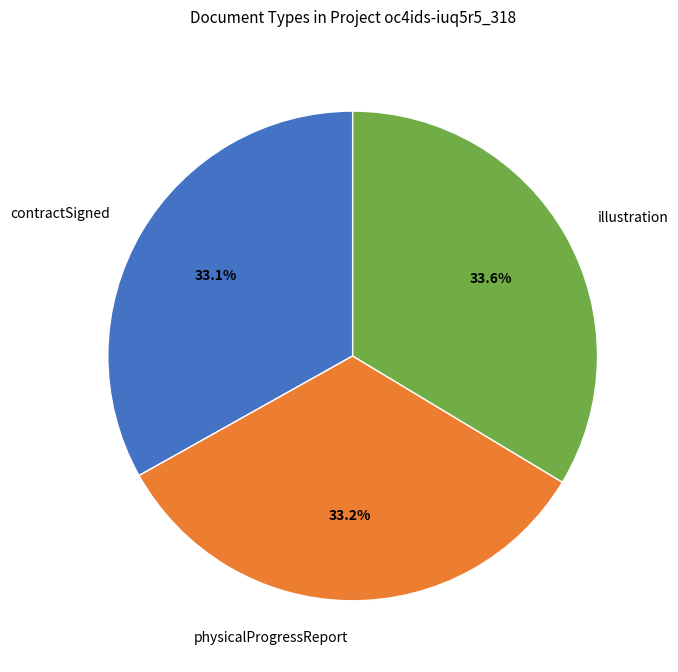

Is there any slice that represents more than half of the pie?

No